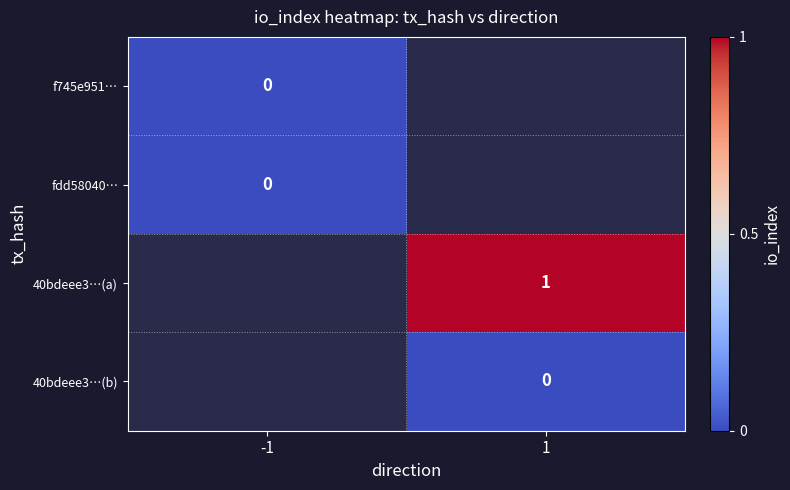

Is it true that 40bdeee3…(a) equals 1 at 1?

True